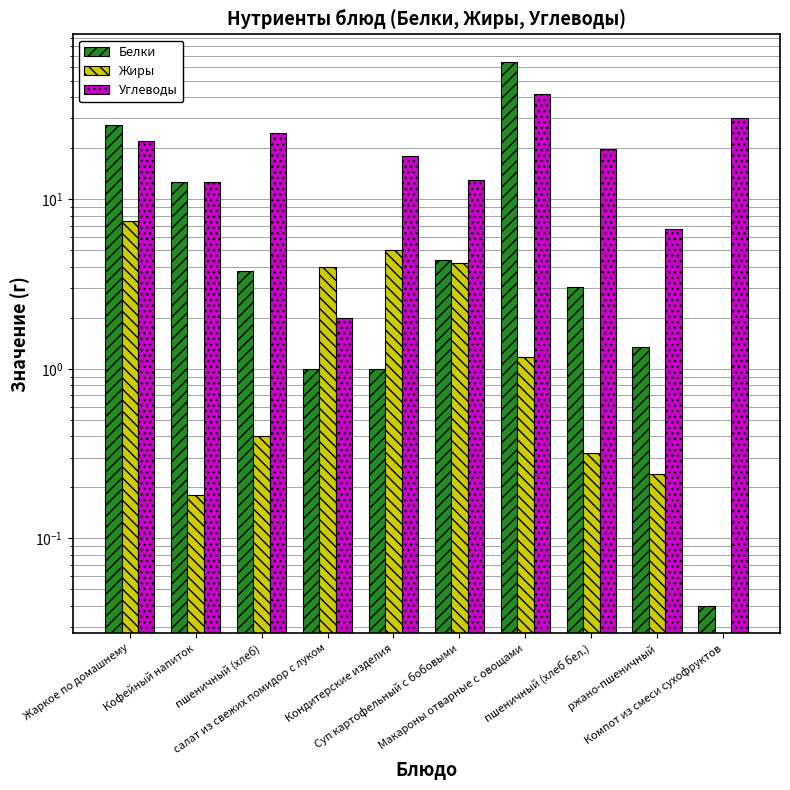

Rank the series by their maximum value, from highest to lowest.

Белки, Углеводы, Жиры